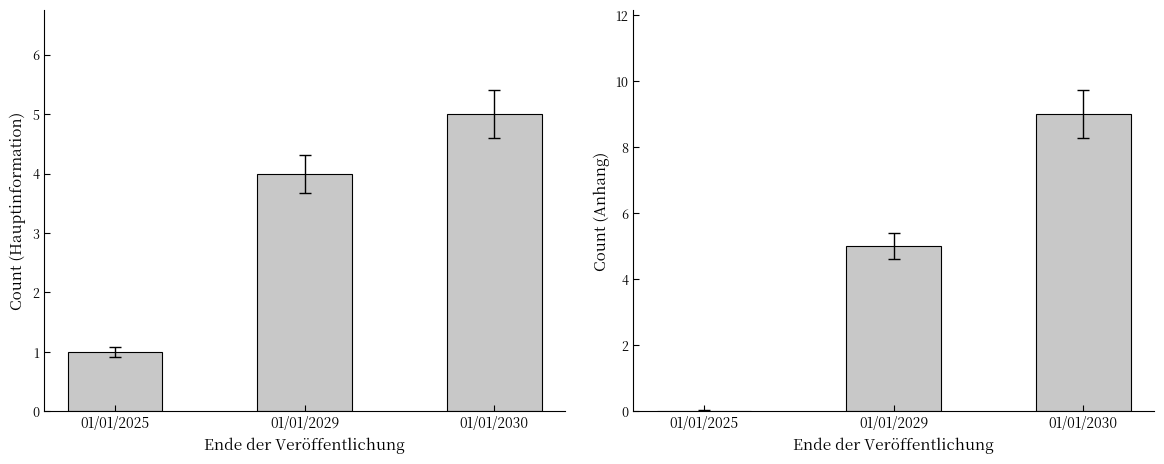

What is the difference between the maximum and minimum values in the Anhang series?

9